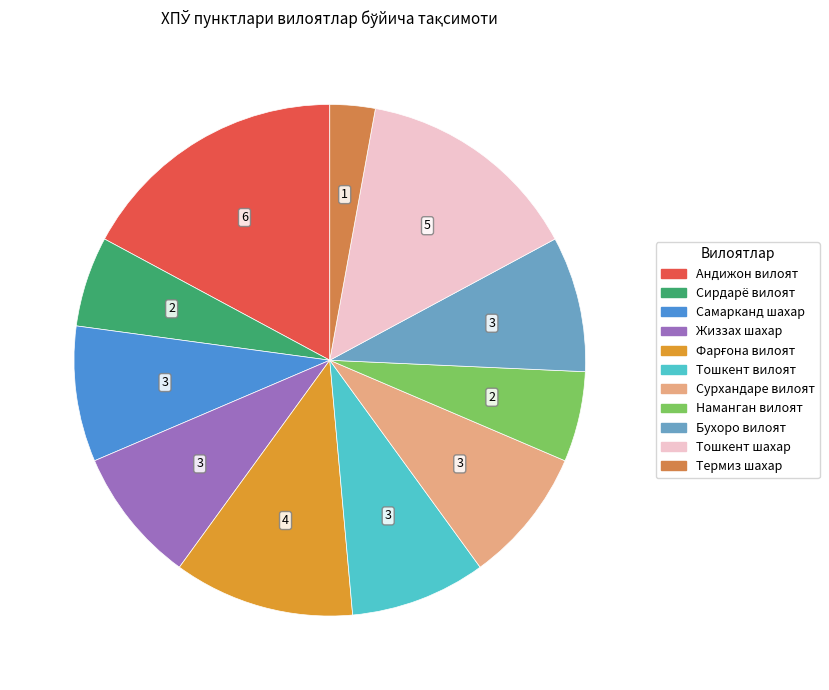

Count the number of slices in the pie.

11